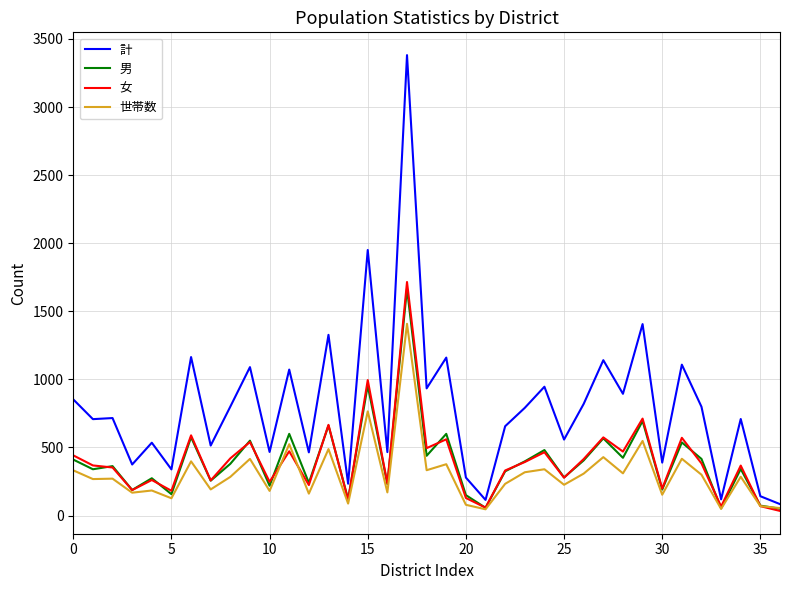

Which series has the largest total across all categories?

計